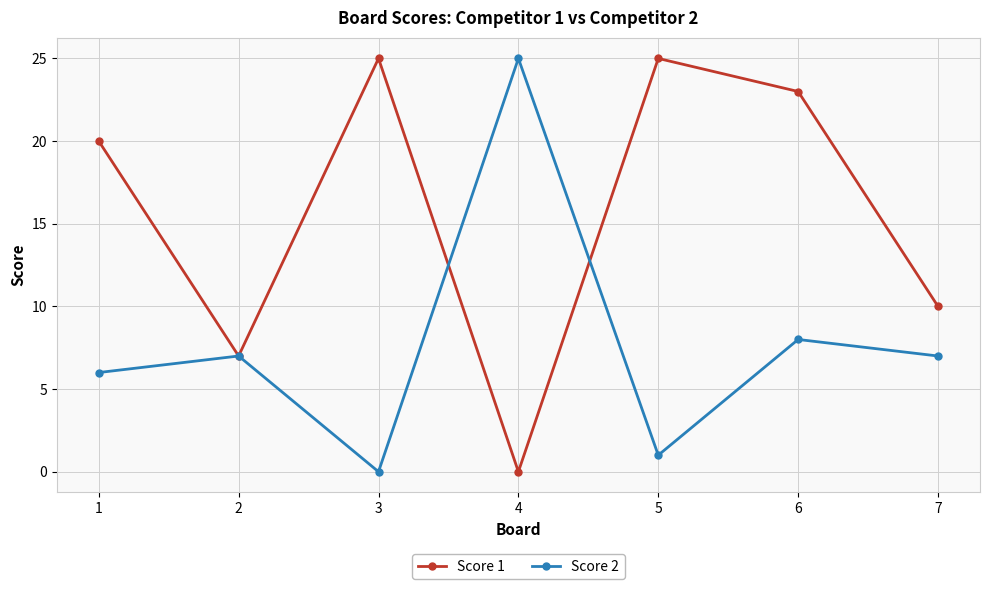

What is the value of the Score 1 point at the 5th from the left?

25